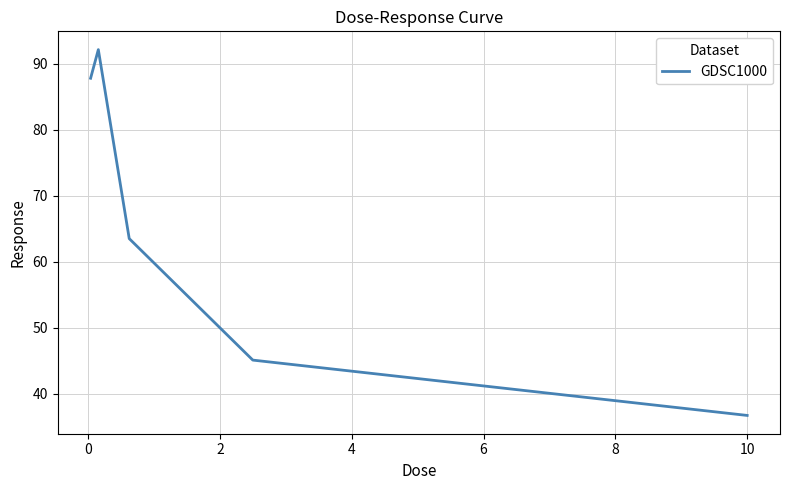

True or false: the data has more than 0 interior local peaks.

True